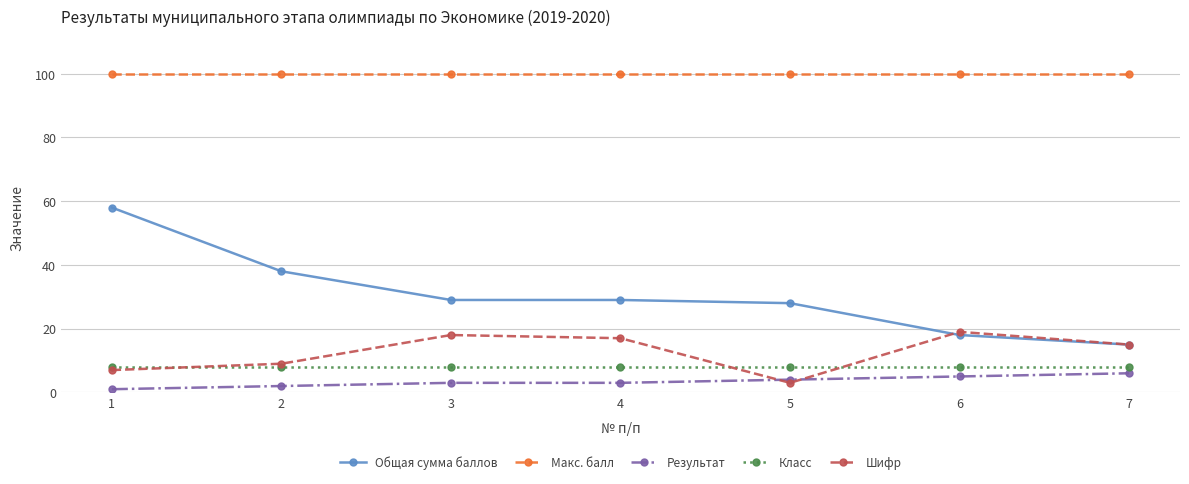

Which series has the largest range (max minus min)?

Общая сумма баллов